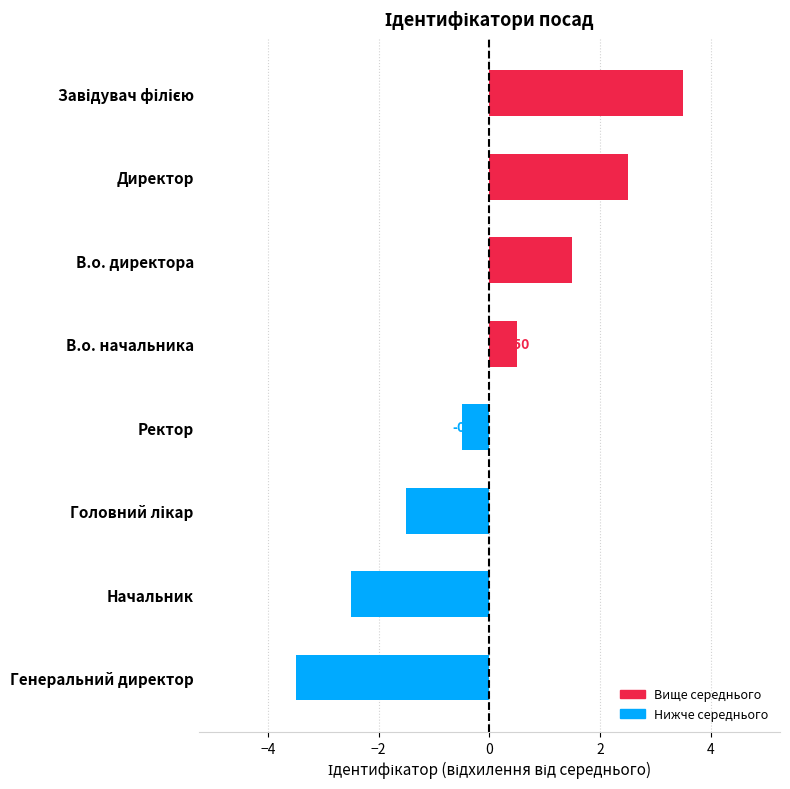

Which label corresponds to the smallest value in the chart?

Генеральний директор